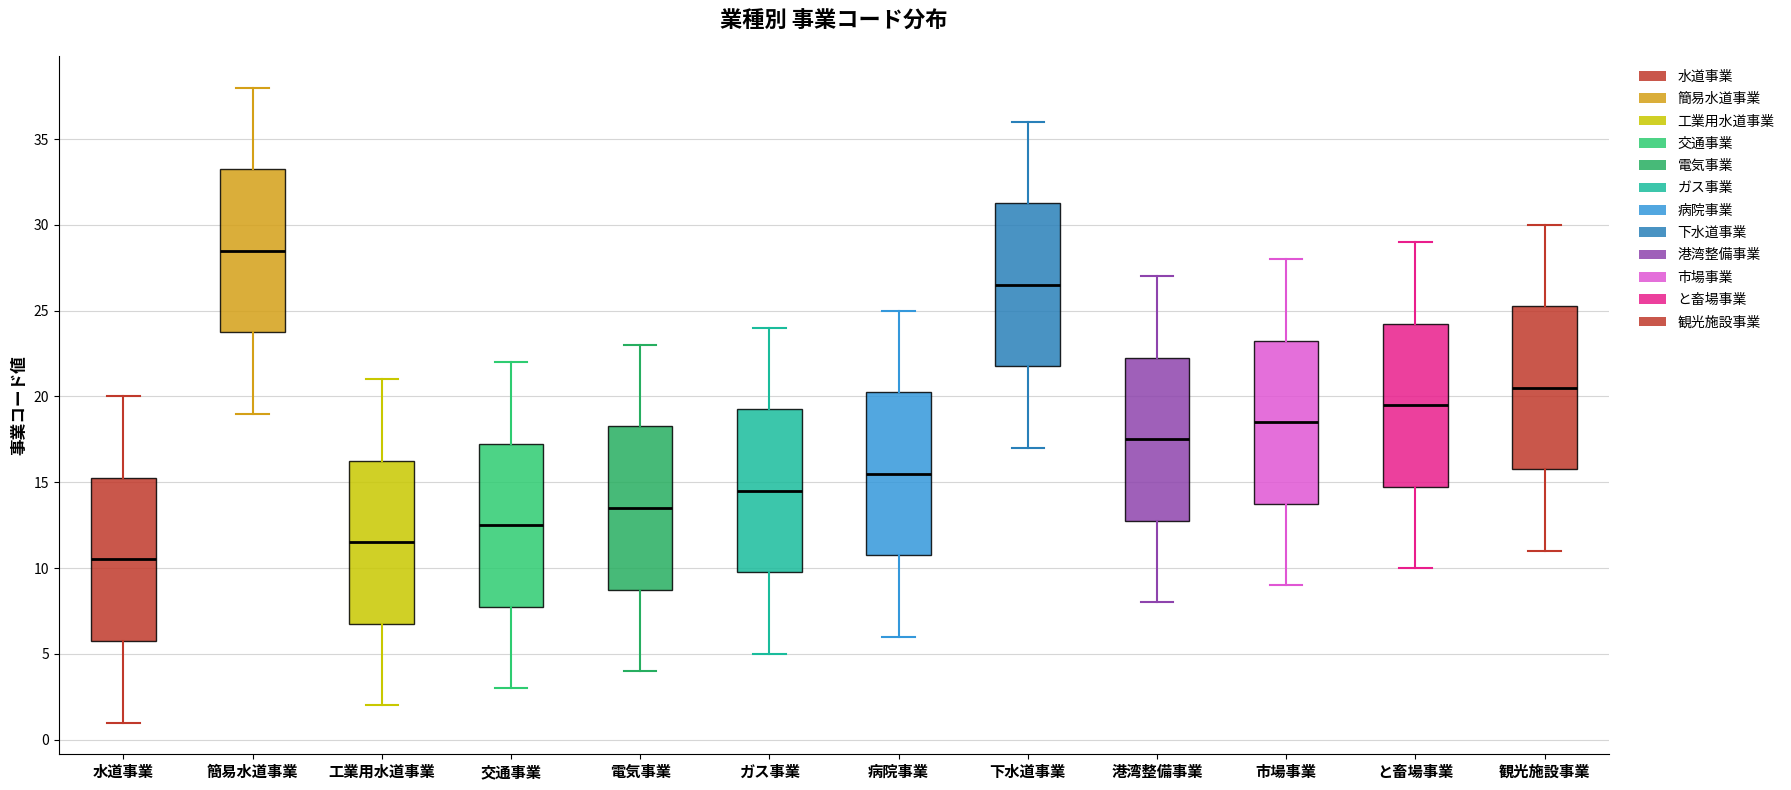

Where does the lower whisker of the box for 観光施設事業 end on the y-axis? The values are not printed on the chart, so give them approximately, as read against the axis.

11.0